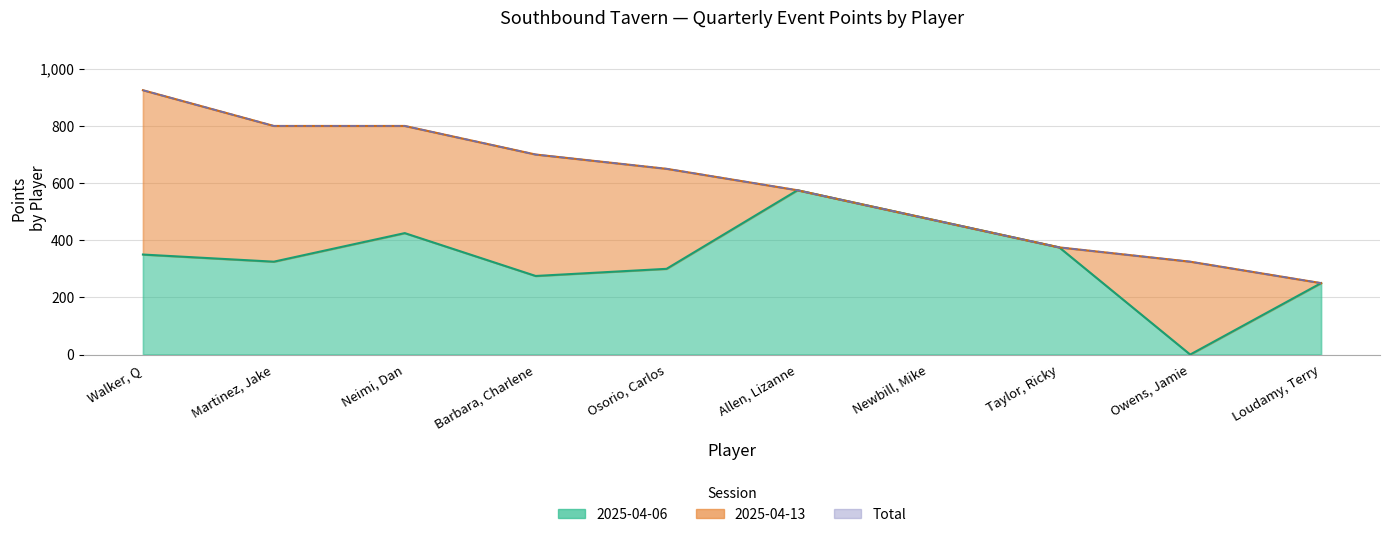

How many data points are less than 350?

5